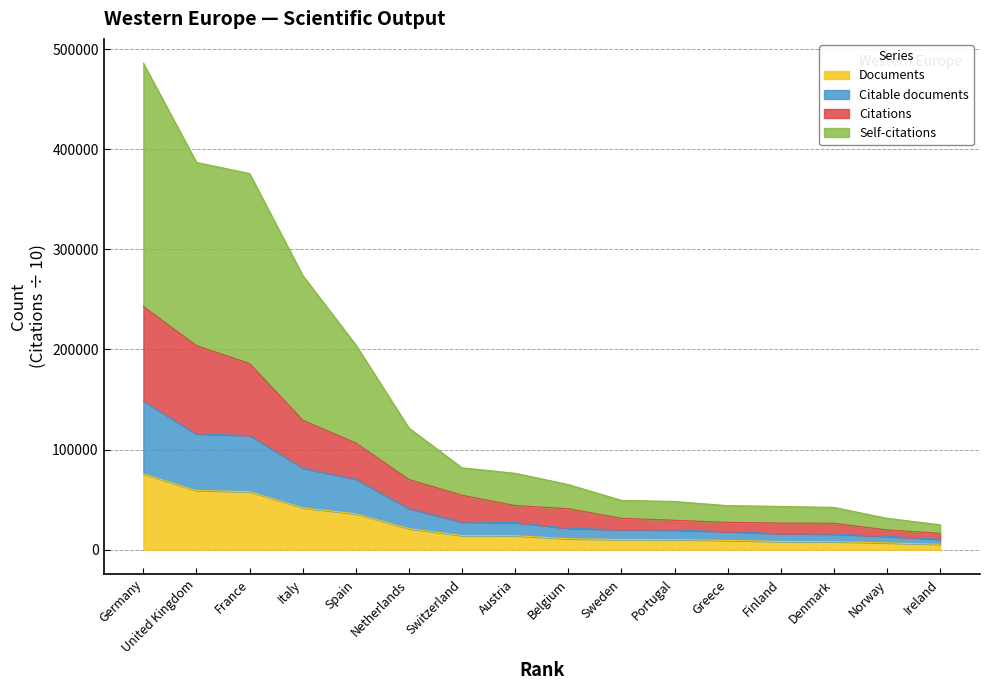

Between Germany and France, which series saw the biggest shift?

Self-citations